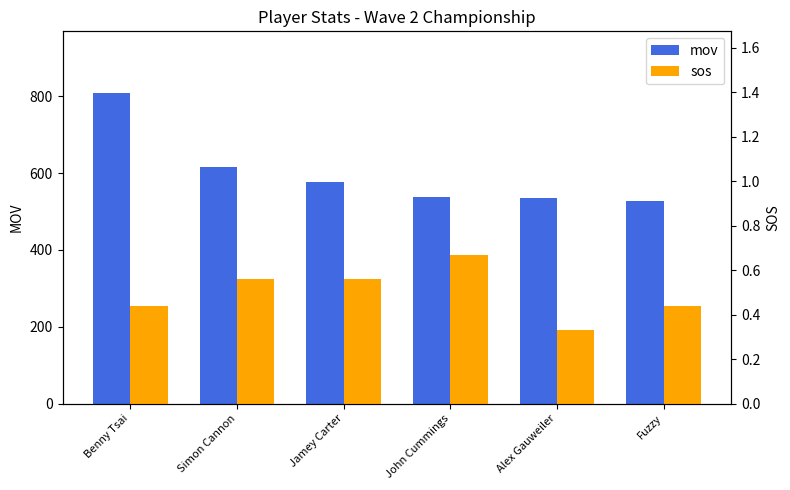

Which series has the widest spread of values?

mov